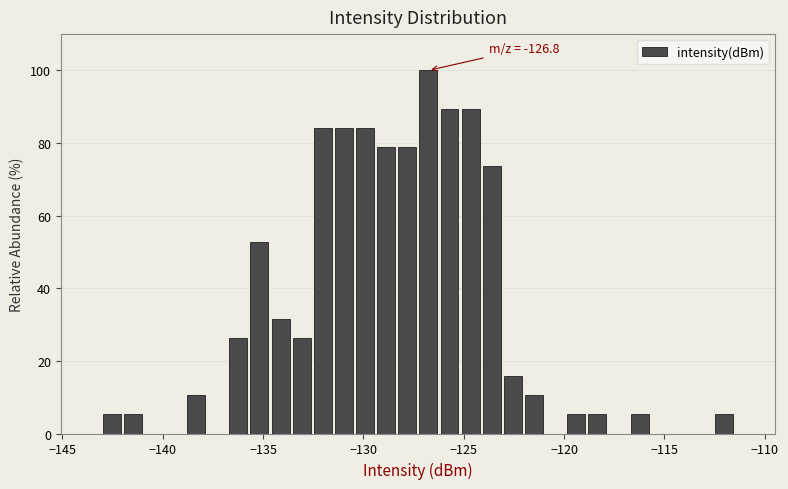

Read against the x-axis, roughly where is the centre of the tallest bar?

-127.0